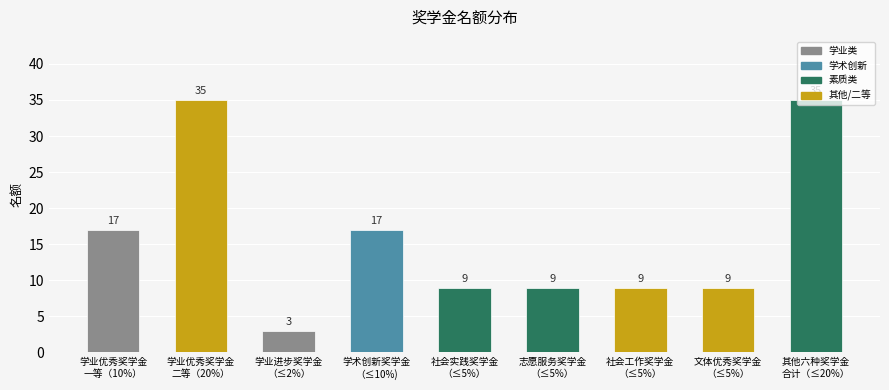

What is the difference between the second highest and second lowest values?

26